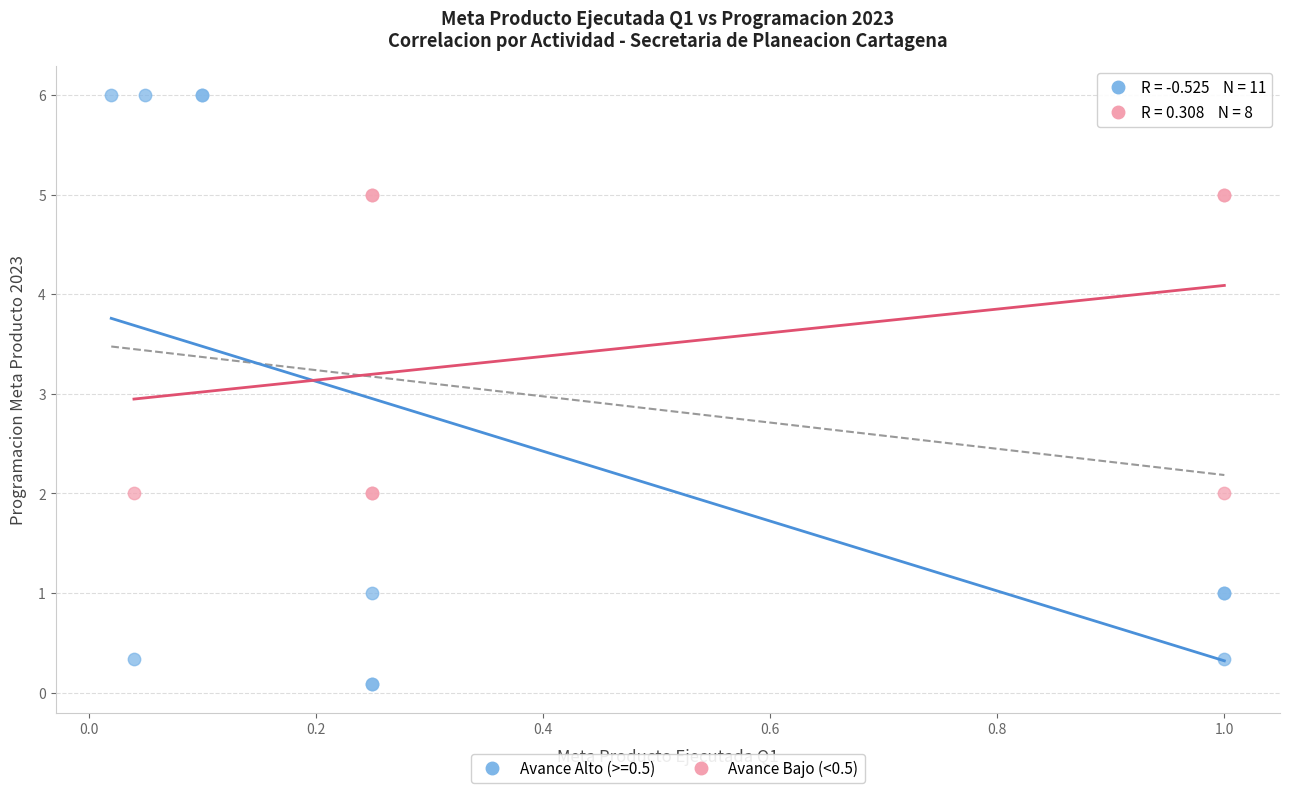

Which series has the widest spread of Y values?

Avance Alto (>=0.5)